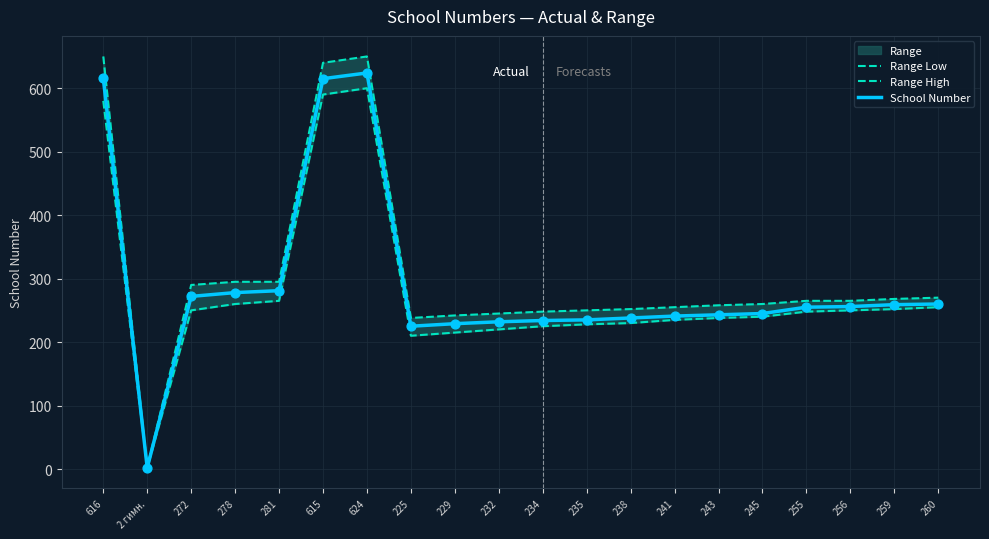

Which series reaches the maximum Y coordinate?

Range High